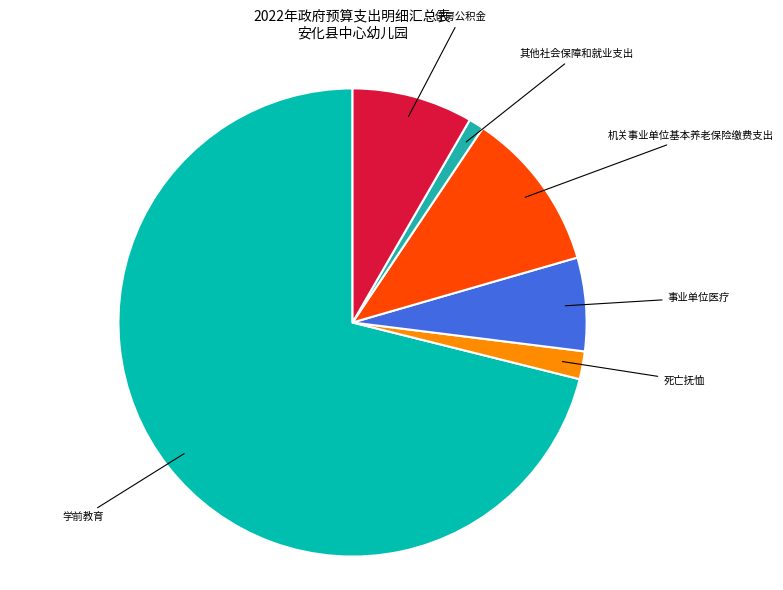

Which category has the smallest portion of the pie?

其他社会保障和就业支出